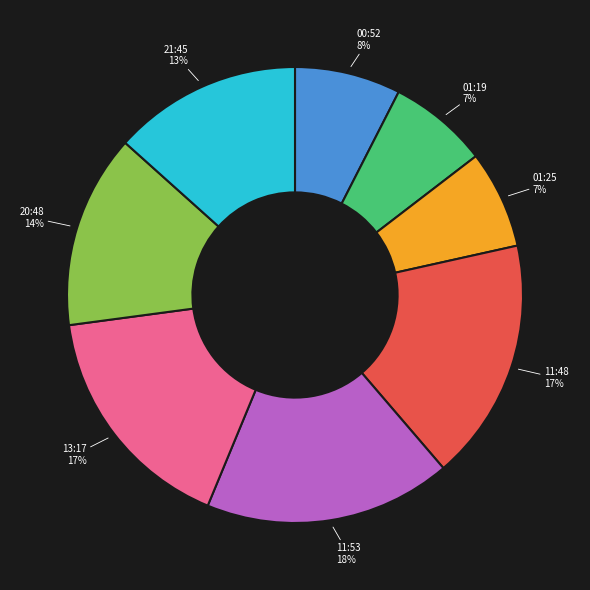

Is there a majority slice in this chart?

No